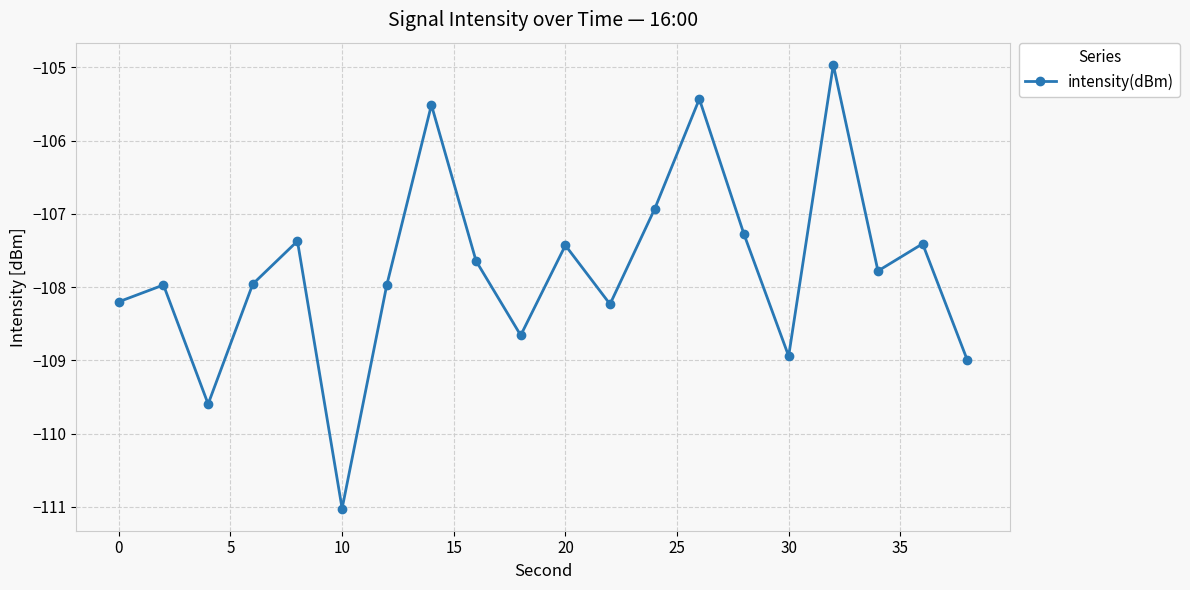

How many interior local peaks (higher than both neighbors) does the data have?

7